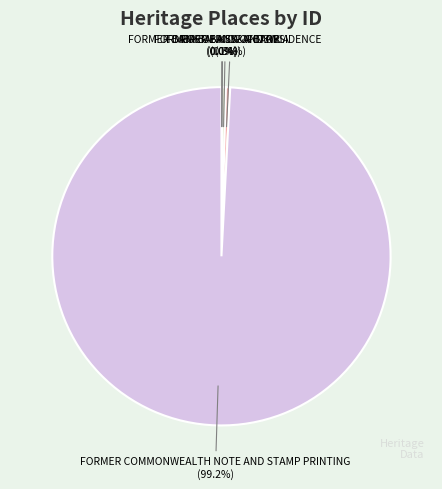

Which category accounts for the majority?

FORMER COMMONWEALTH NOTE AND STAMP PRINTING